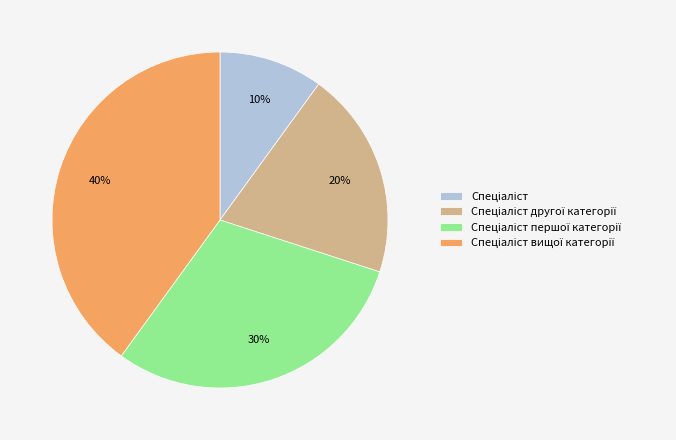

To the nearest percent, what is the difference between the largest and smallest slice percentages?

30%